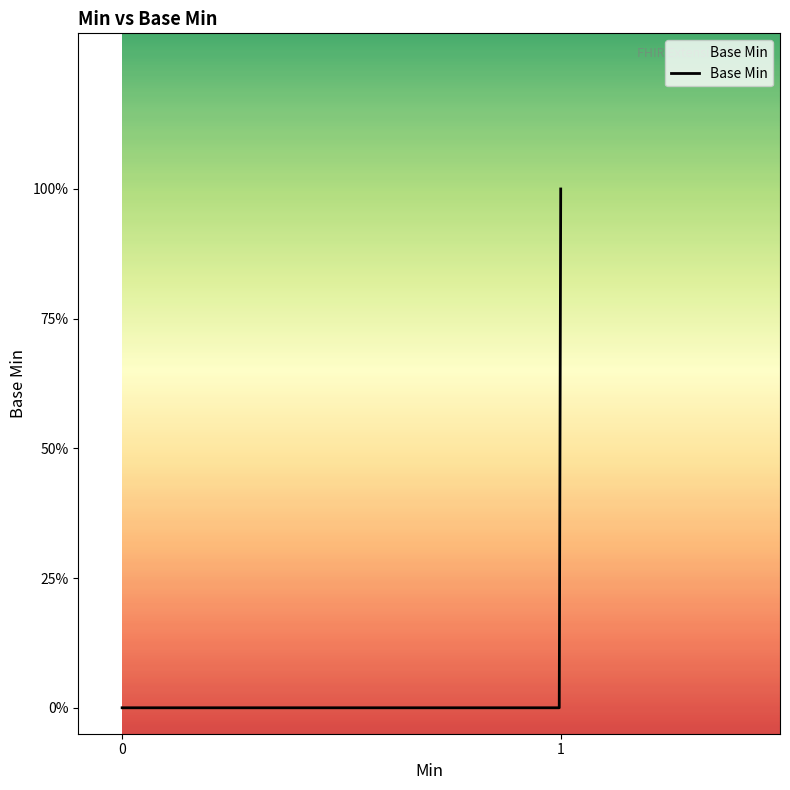

Is this an area chart (filled region under the line)?

Yes